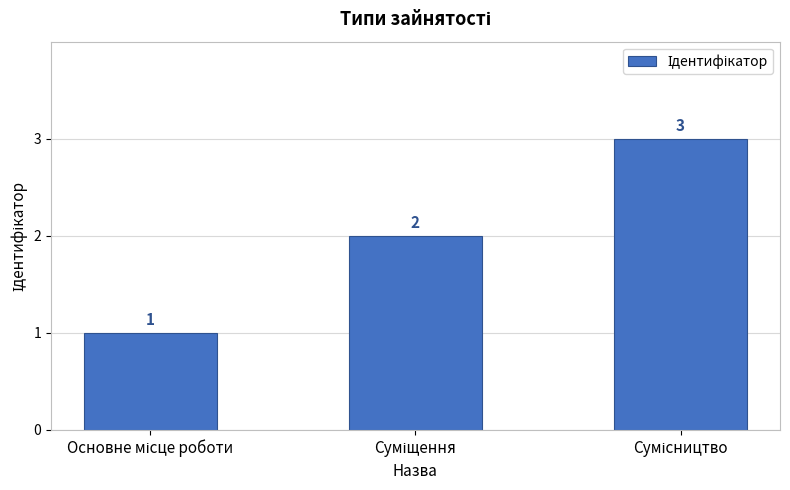

How many values are between 1 and 3?

3